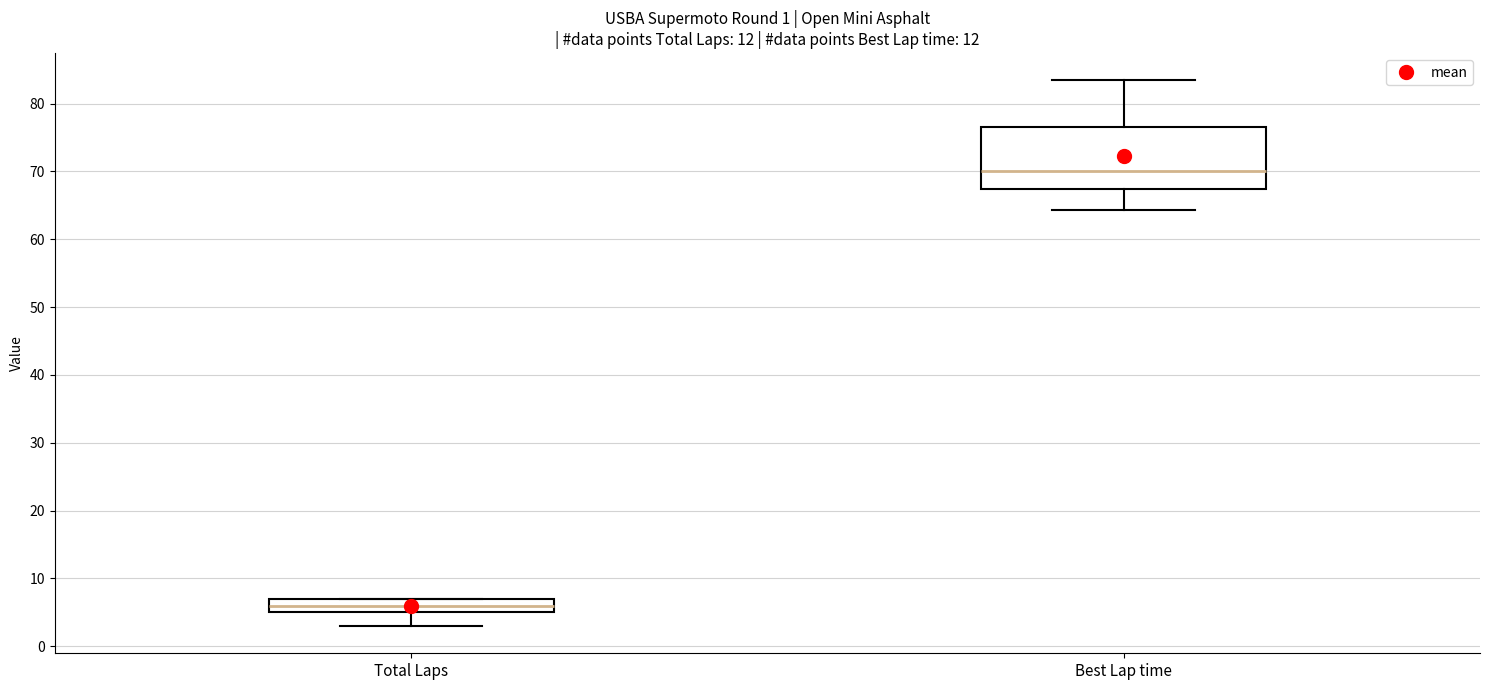

Which box is the tallest, from its lower edge to its upper edge?

Best Lap time